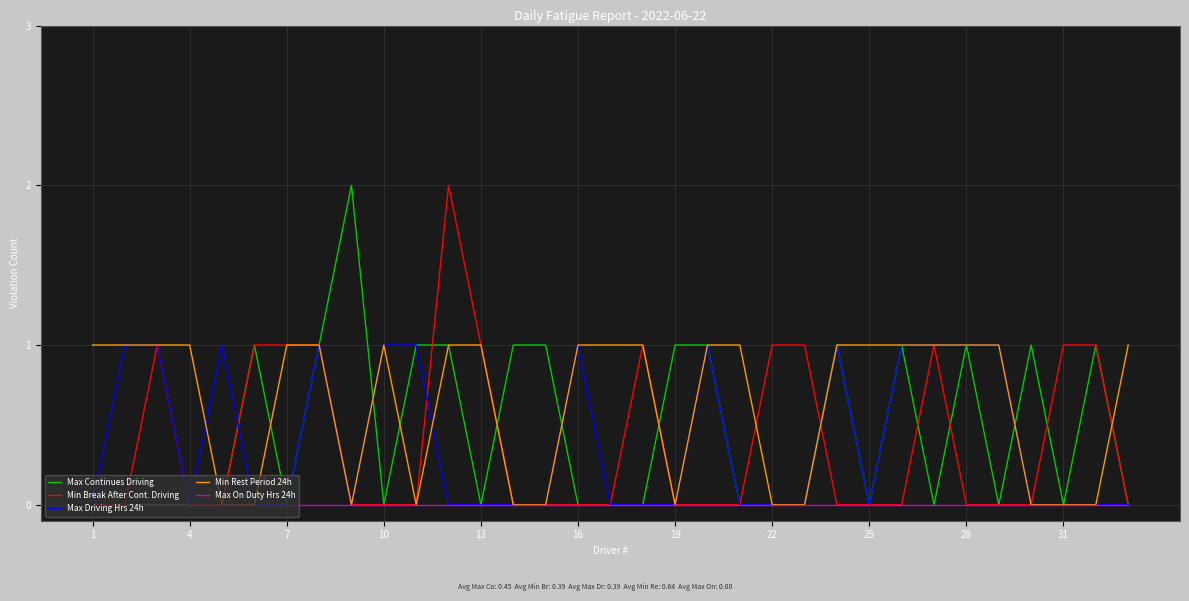

What is the difference between the maximum and minimum values in the Min Rest Period 24h series?

1